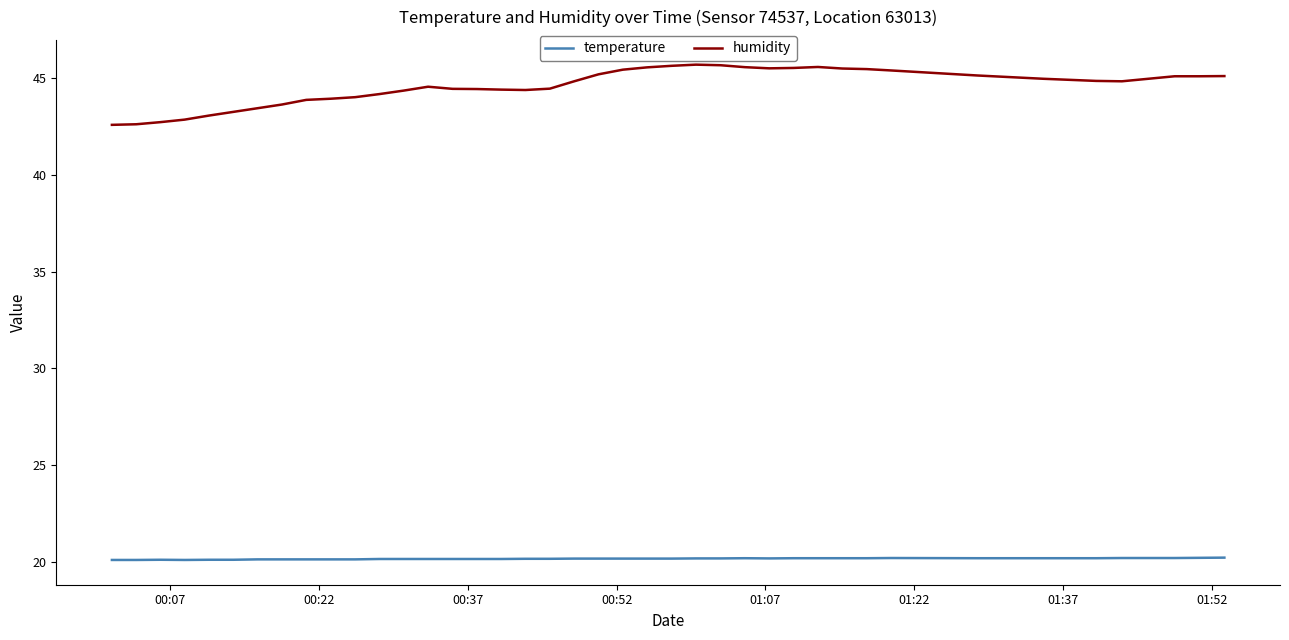

Which series has the widest spread of values?

humidity